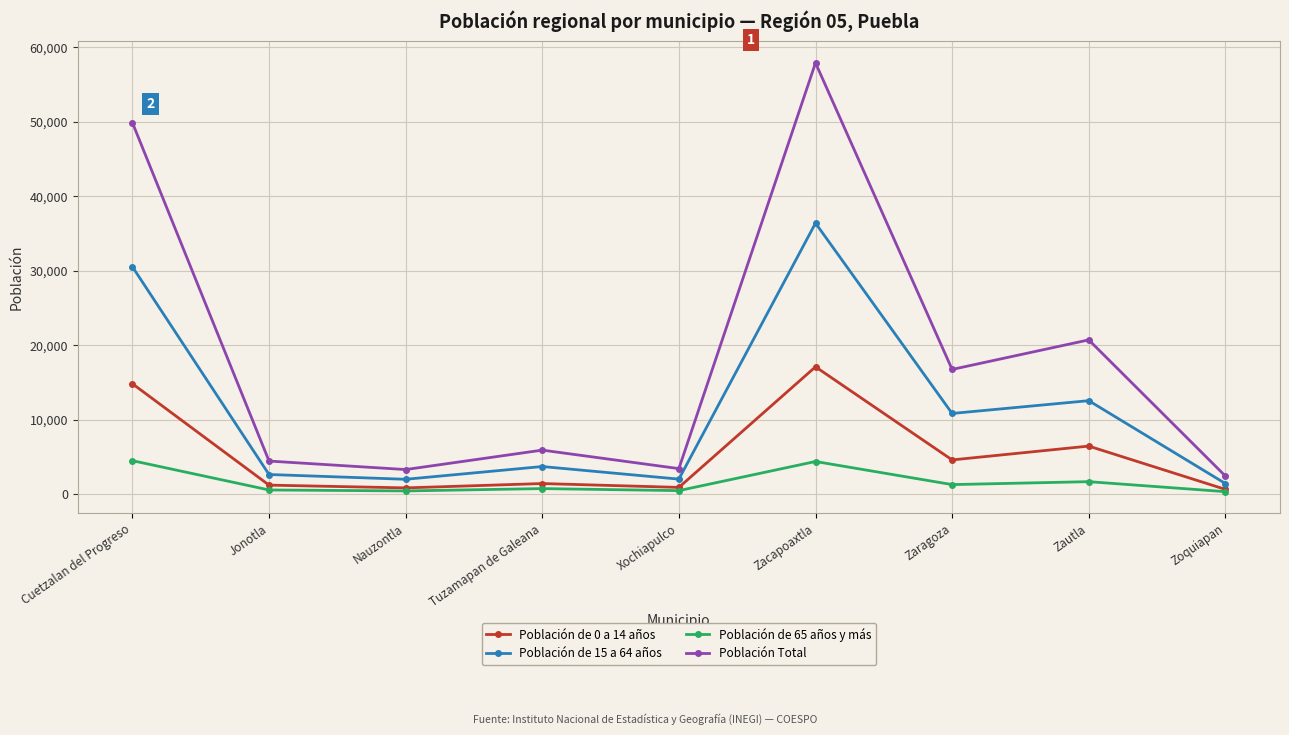

True or false: Población de 15 a 64 años and Población de 65 años y más intersect in this chart.

False